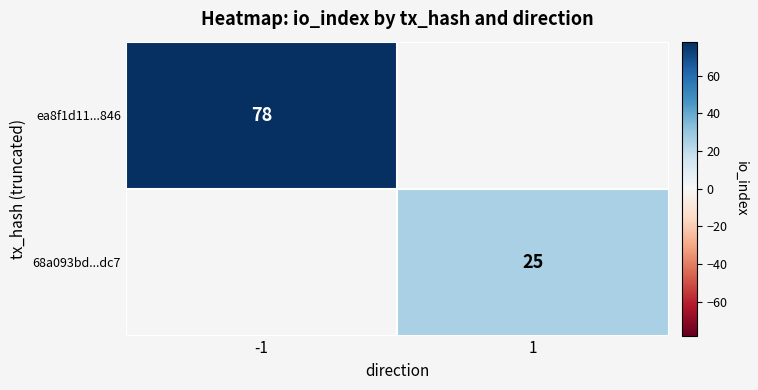

Is it true that ea8f1d11...846 equals 138 at -1?

False